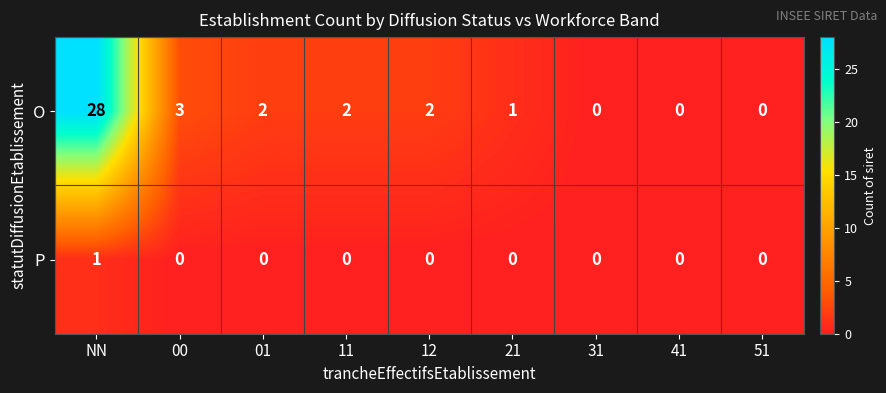

True or false: O has a value of 0 at 51.

True